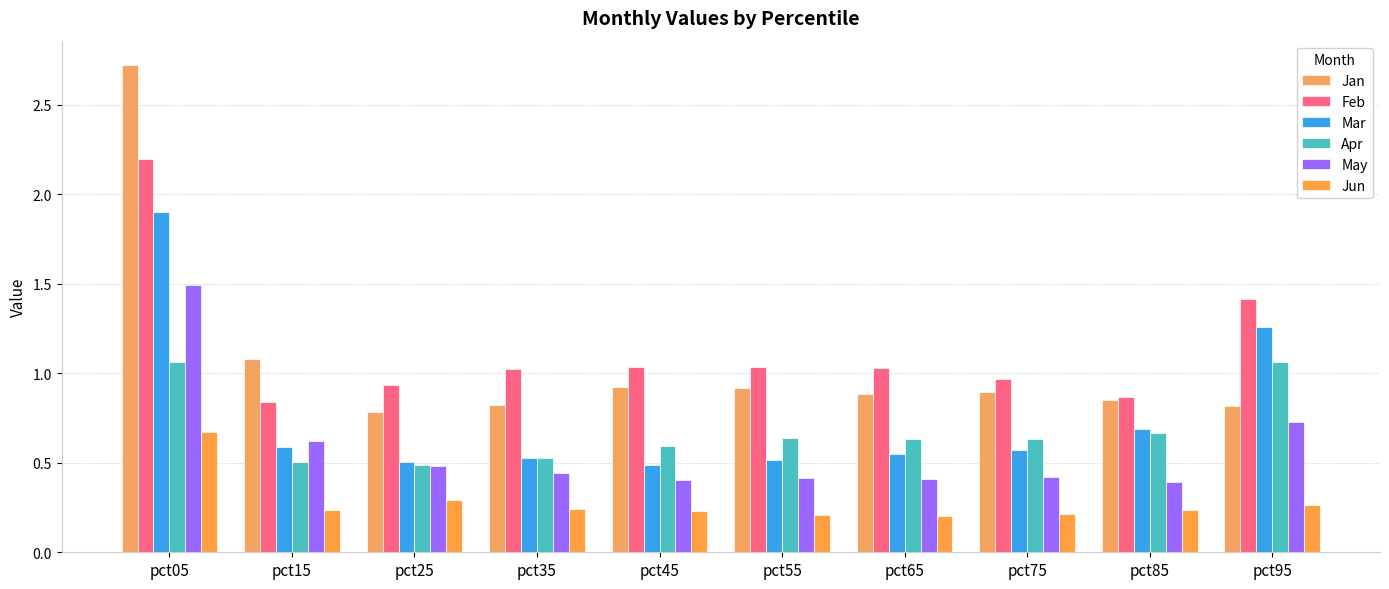

Between pct65 and pct35, which is larger?

pct65